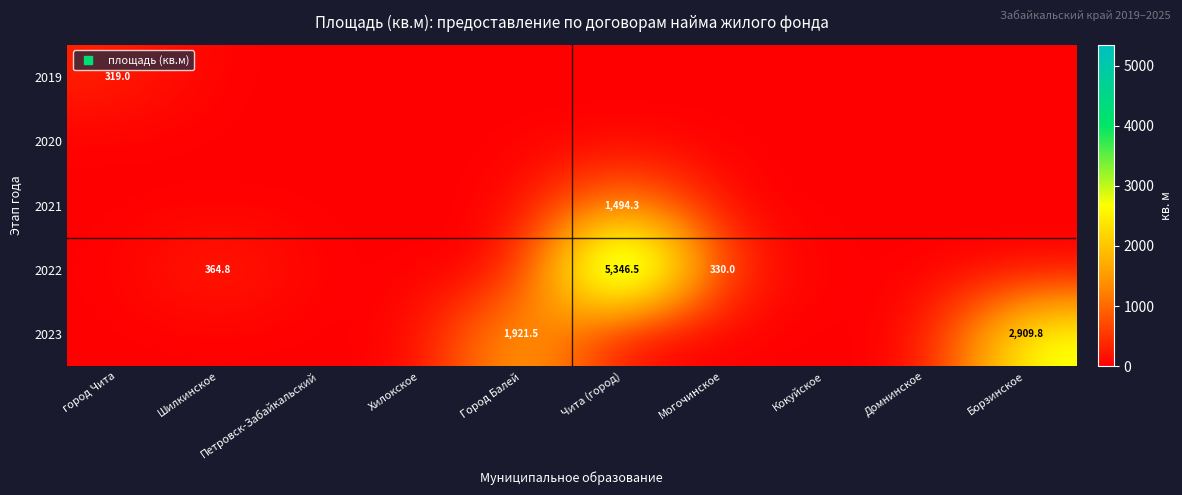

What is the difference between the highest and lowest values at Борзинское?

2909.8